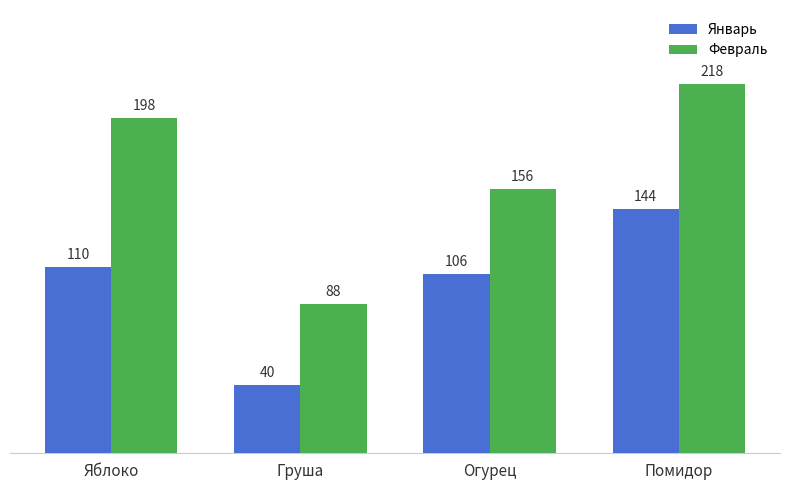

The value of Февраль at Яблоко is 268. True or false?

False